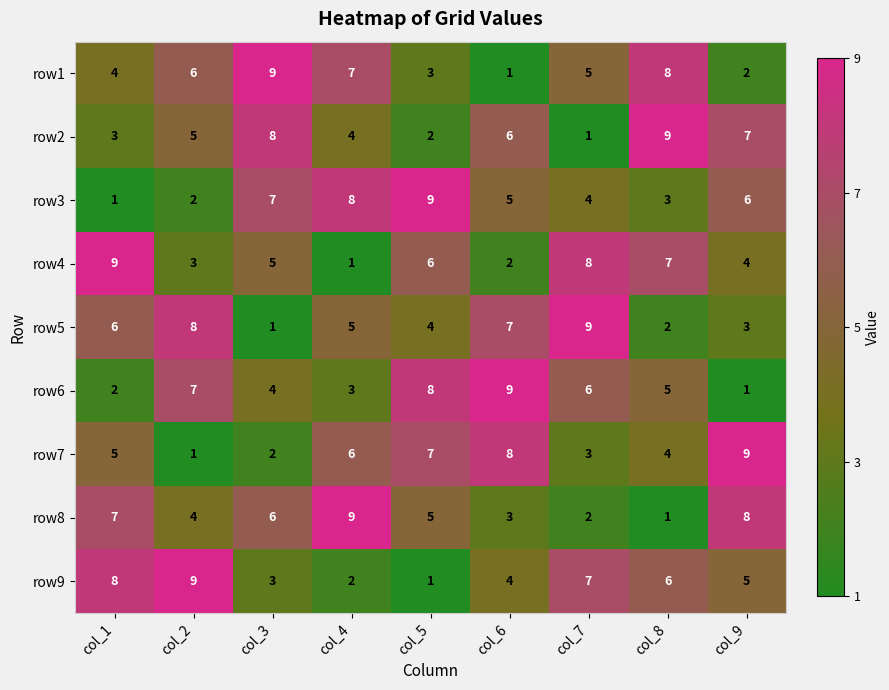

Rank the categories by row4 value from highest to lowest.

col_1, col_7, col_8, col_5, col_3, col_9, col_2, col_6, col_4